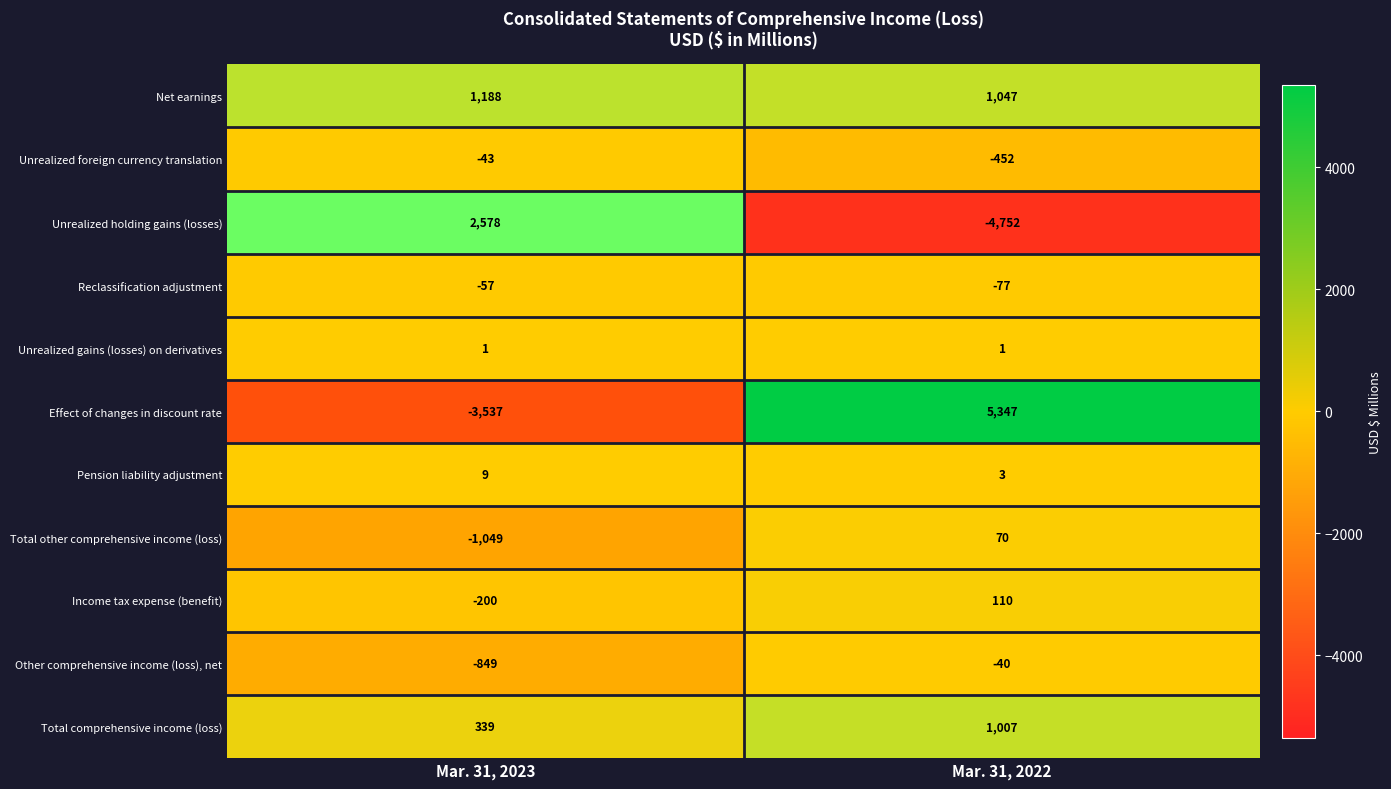

Reading right to left, extract all data points from this chart.

Net earnings: 1=1047	0=1188
Unrealized foreign currency translation: 1=-452	0=-43
Unrealized holding gains (losses): 1=-4752	0=2578
Reclassification adjustment: 1=-77	0=-57
Unrealized gains (losses) on derivatives: 1=1	0=1
Effect of changes in discount rate: 1=5347	0=-3537
Pension liability adjustment: 1=3	0=9
Total other comprehensive income (loss): 1=70	0=-1049
Income tax expense (benefit): 1=110	0=-200
Other comprehensive income (loss), net: 1=-40	0=-849
Total comprehensive income (loss): 1=1007	0=339